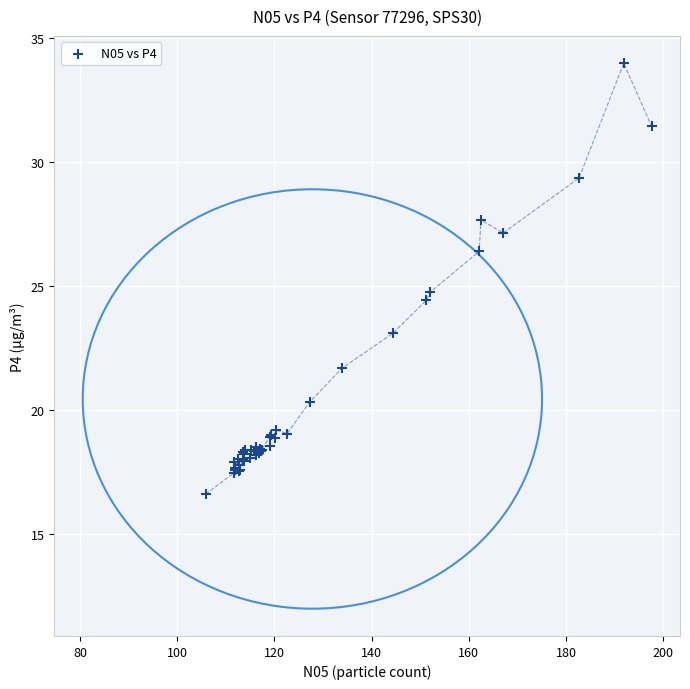

What Y value in the scatter plot is closest to 25?

24.7